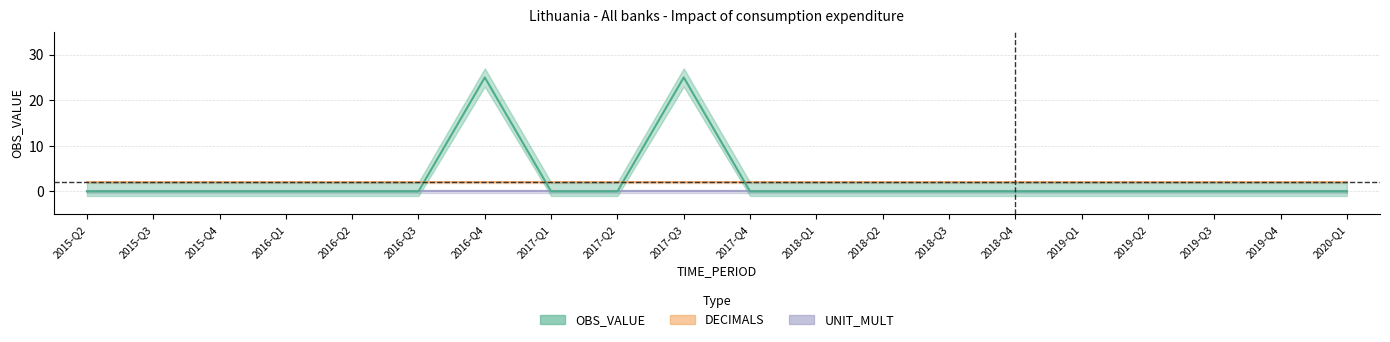

What is the minimum value for DECIMALS?

2